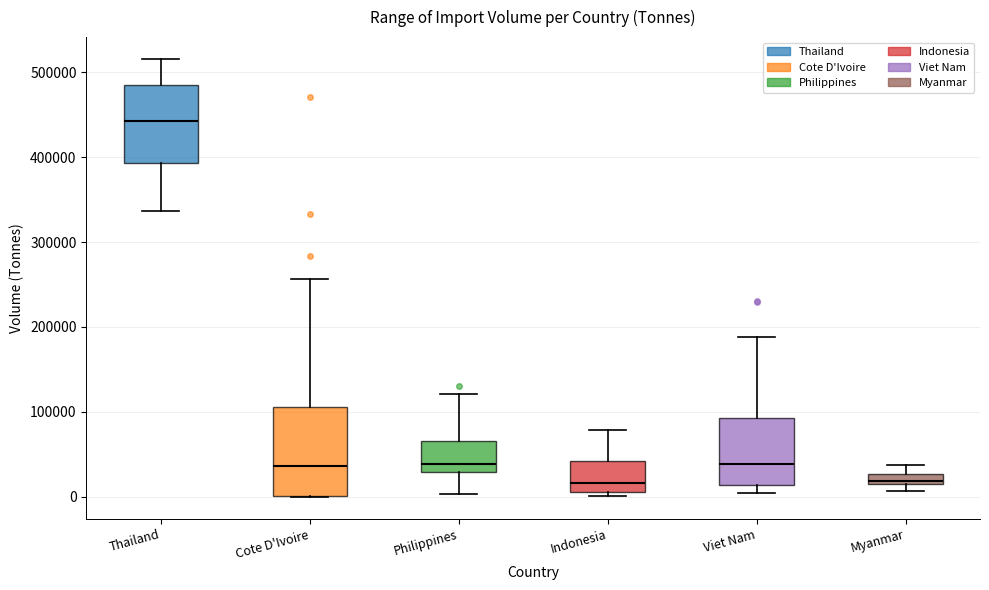

Where is the lower edge of the box for Viet Nam on the y-axis? The values are not printed on the chart, so give them approximately, as read against the axis.

10000